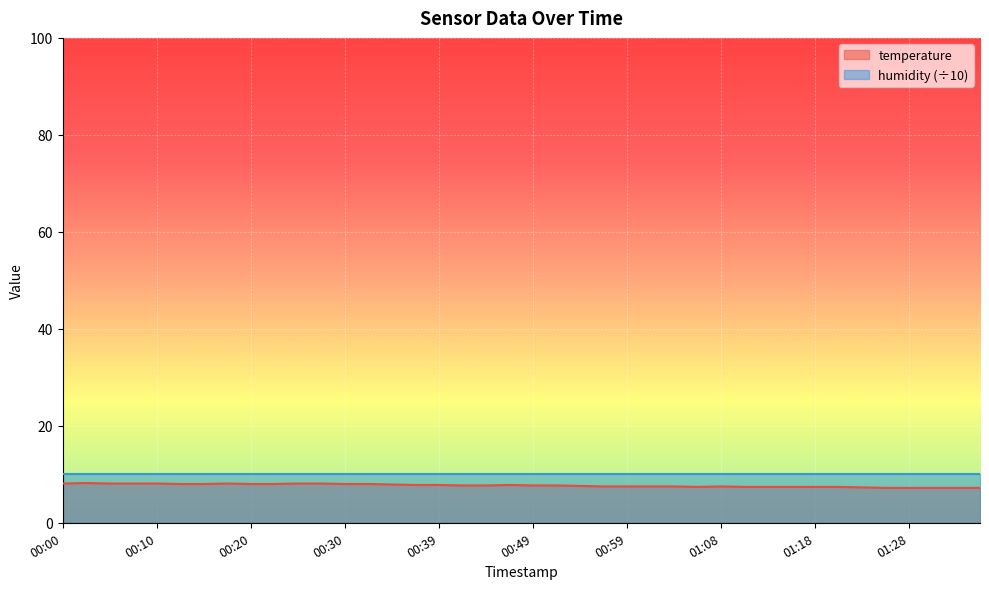

The chart shows a value of 2.9 at 01:01. True or false?

False